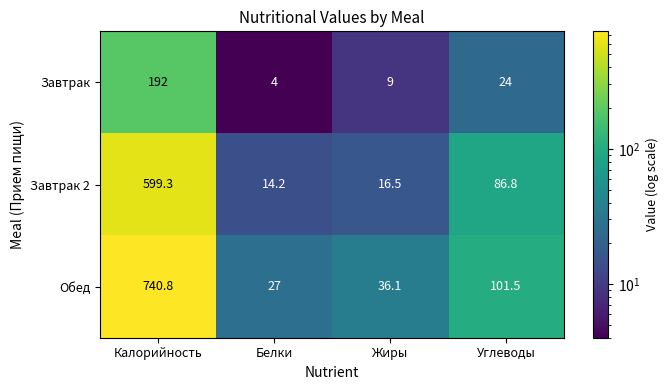

What is the sum of the Завтрак 2 values at Калорийность and Углеводы?

686.1